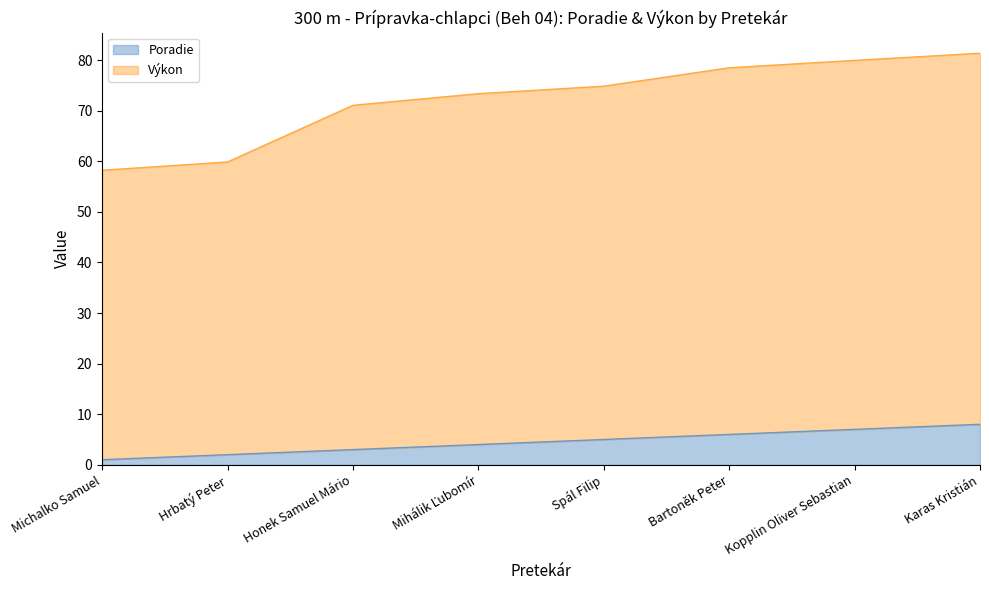

True or false: Výkon and Poradie intersect in this chart.

False